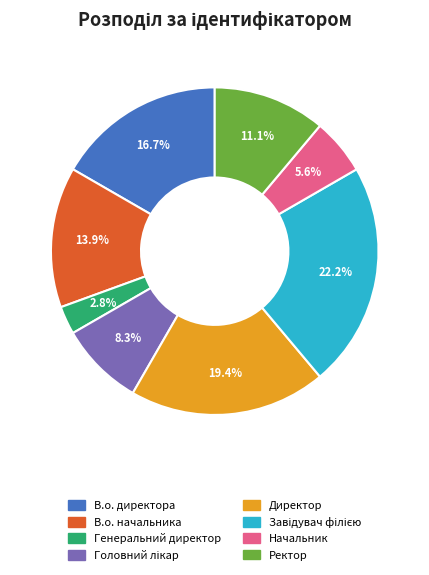

Does Начальник account for over 50% of the chart?

No